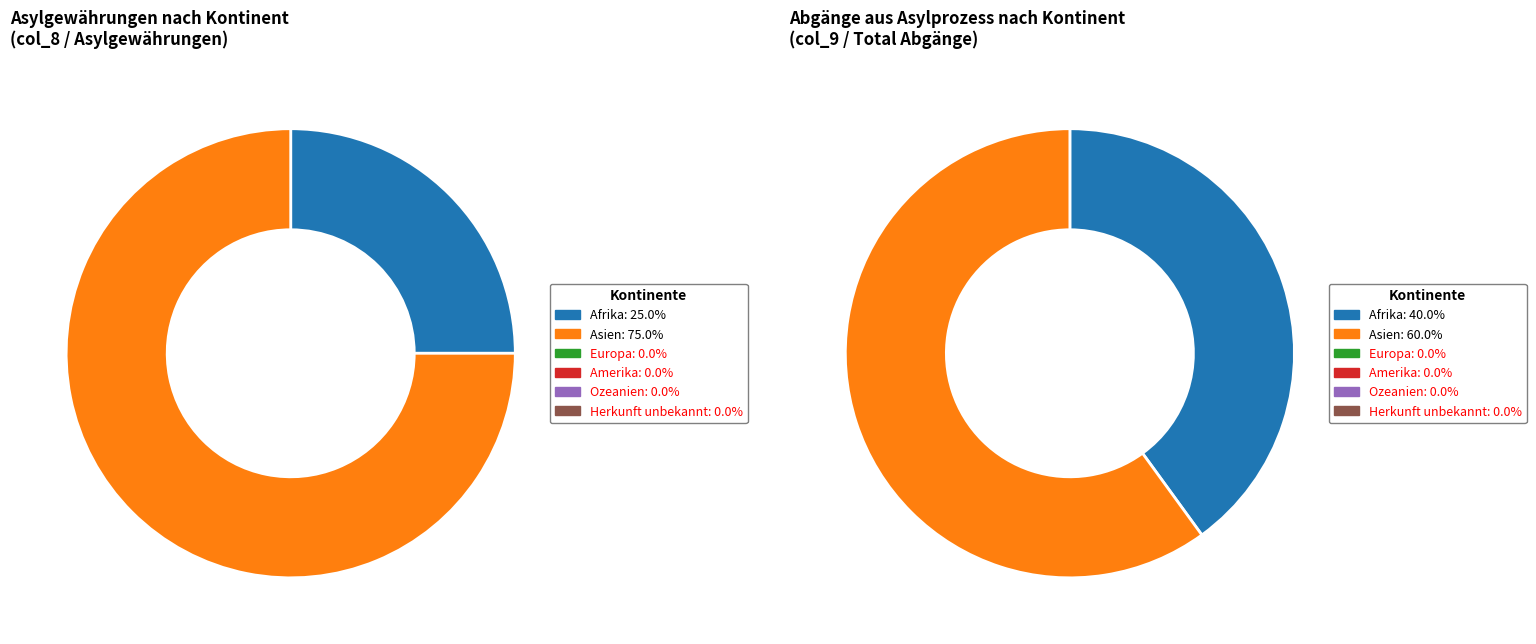

Is the sum of Herkunft unbekannt and Asien greater than half?

Yes